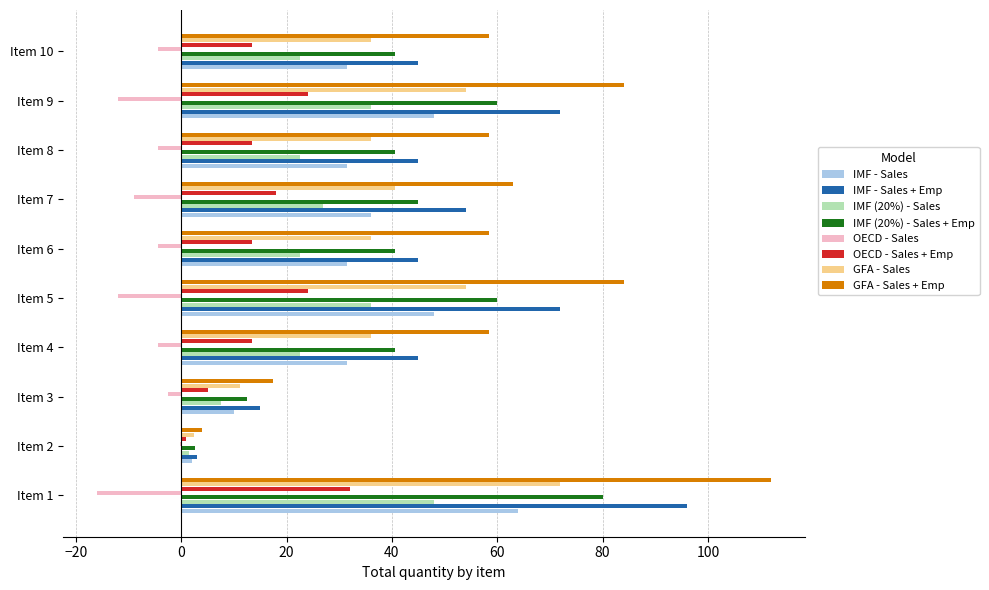

The value of IMF - Sales + Emp at Item 1 is 60.4. True or false?

False